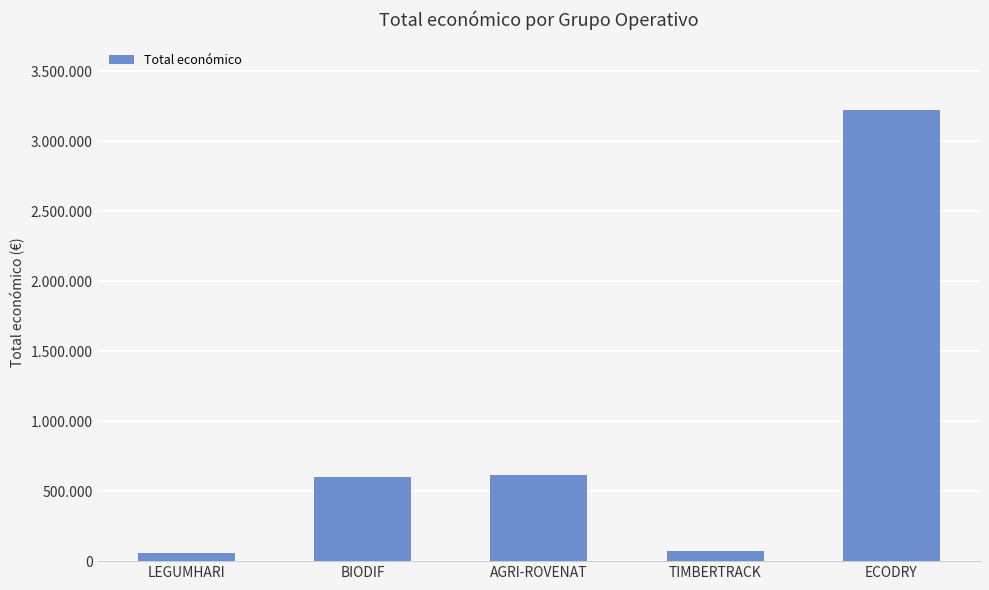

Read the value at ECODRY.

3223608